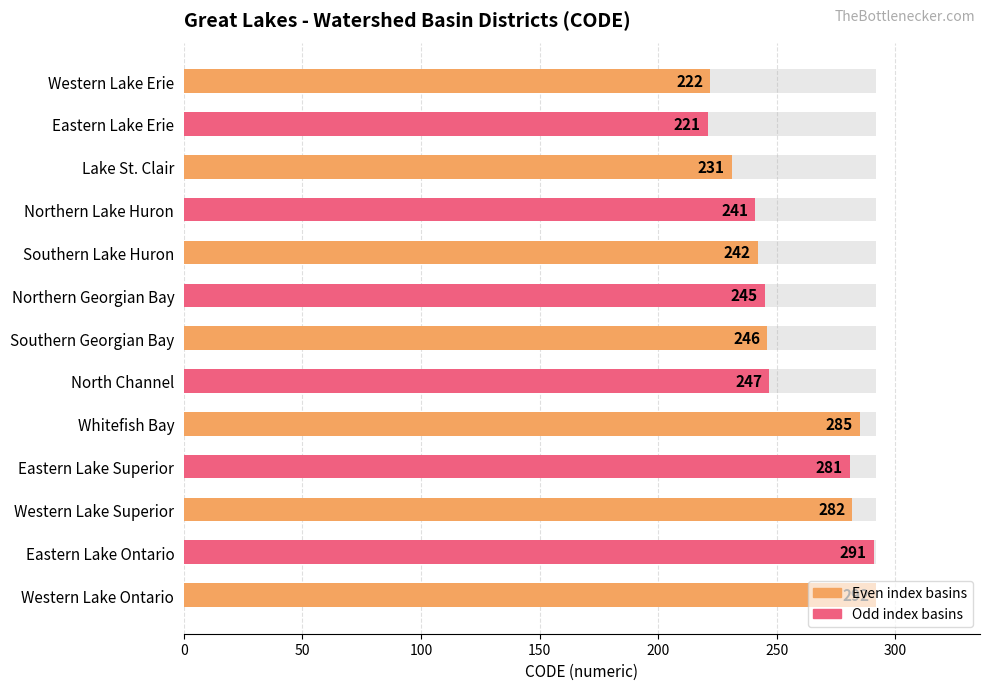

Reading left to right, list all the values displayed in this chart.

222	221	231	241	242	245	246	247	285	281	282	291	292